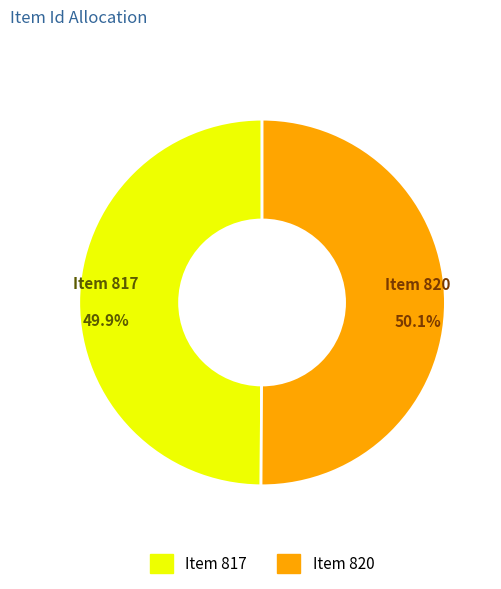

Is there a majority slice in this chart?

Yes